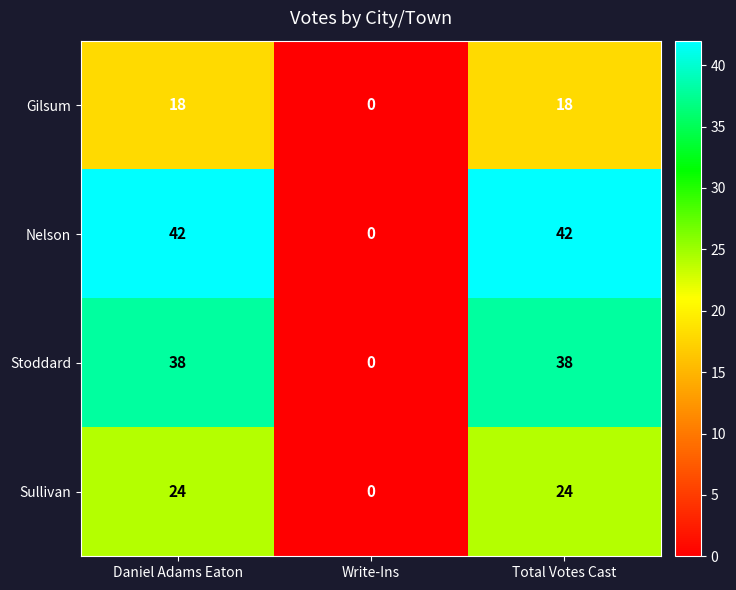

Reading right to left, what are all the values shown in this chart?

Gilsum: 18	0	18
Nelson: 42	0	42
Stoddard: 38	0	38
Sullivan: 24	0	24